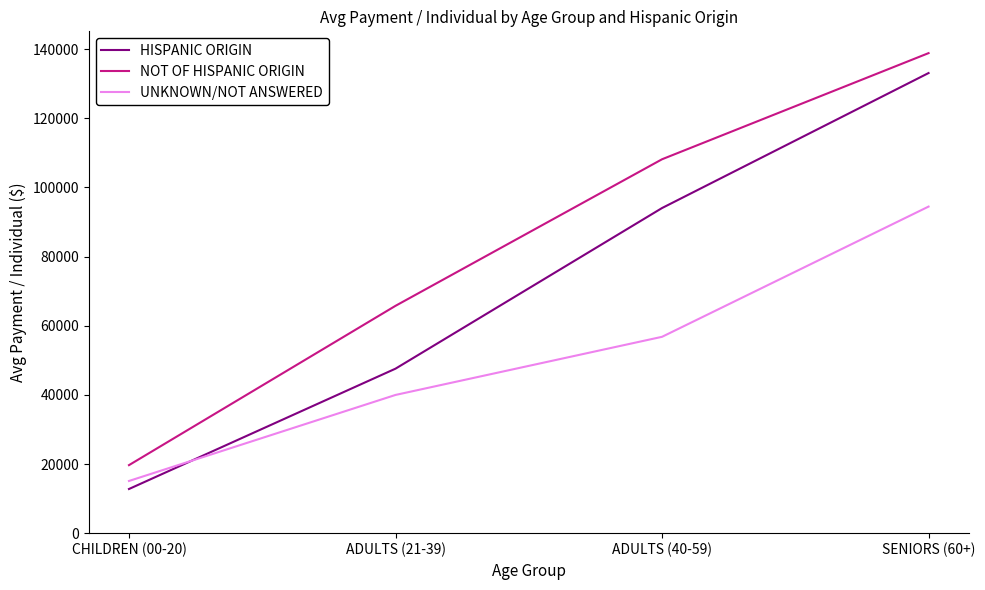

How many lines are shown in the chart?

3